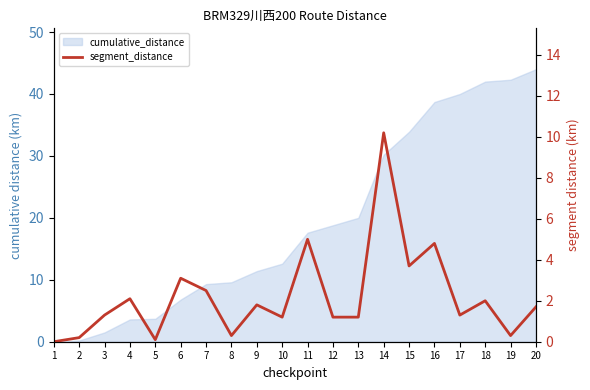

Where is the data nearest to the value 5?

11